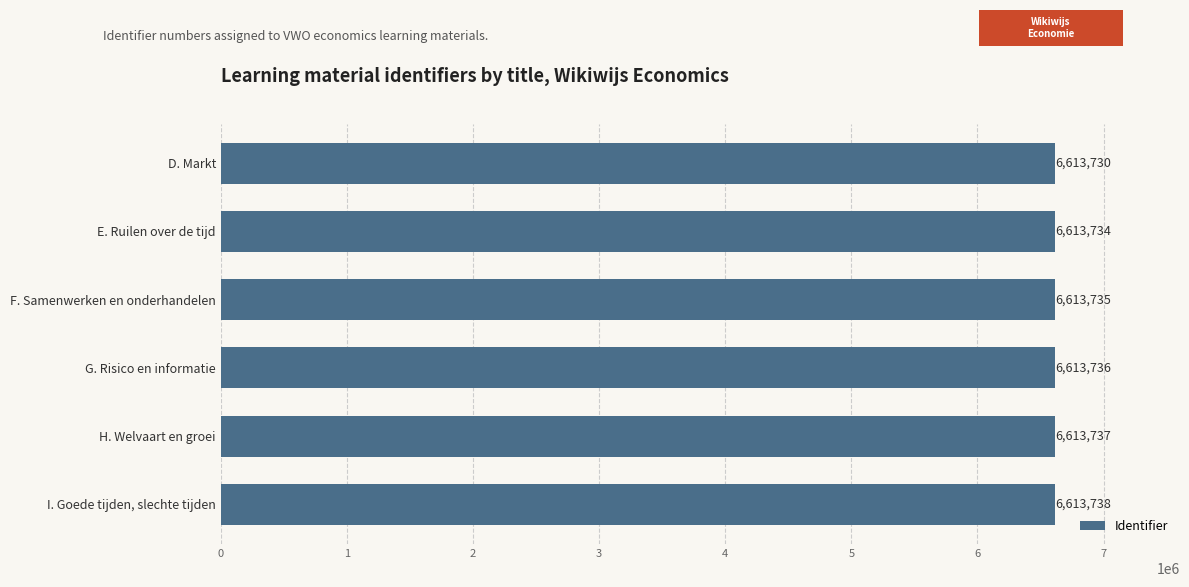

What is the change in value from I. Goede tijden, slechte tijden to F. Samenwerken en onderhandelen?

-3